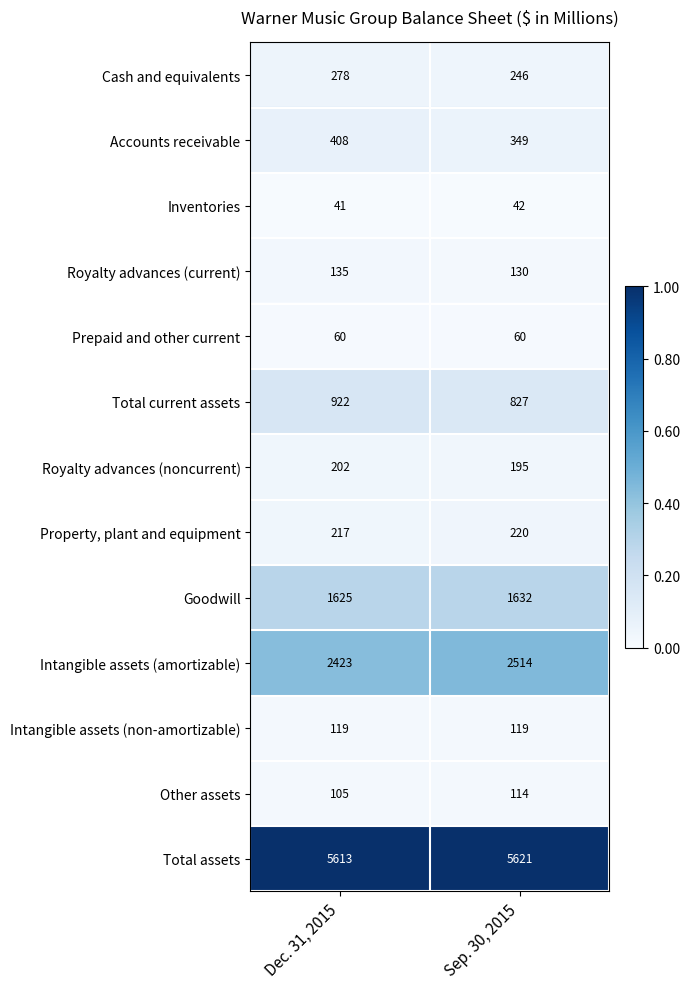

Rank the series by their maximum value, from lowest to highest.

Inventories, Prepaid and other current, Other assets, Intangible assets (non-amortizable), Royalty advances (current), Royalty advances (noncurrent), Property, plant and equipment, Cash and equivalents, Accounts receivable, Total current assets, Goodwill, Intangible assets (amortizable), Total assets